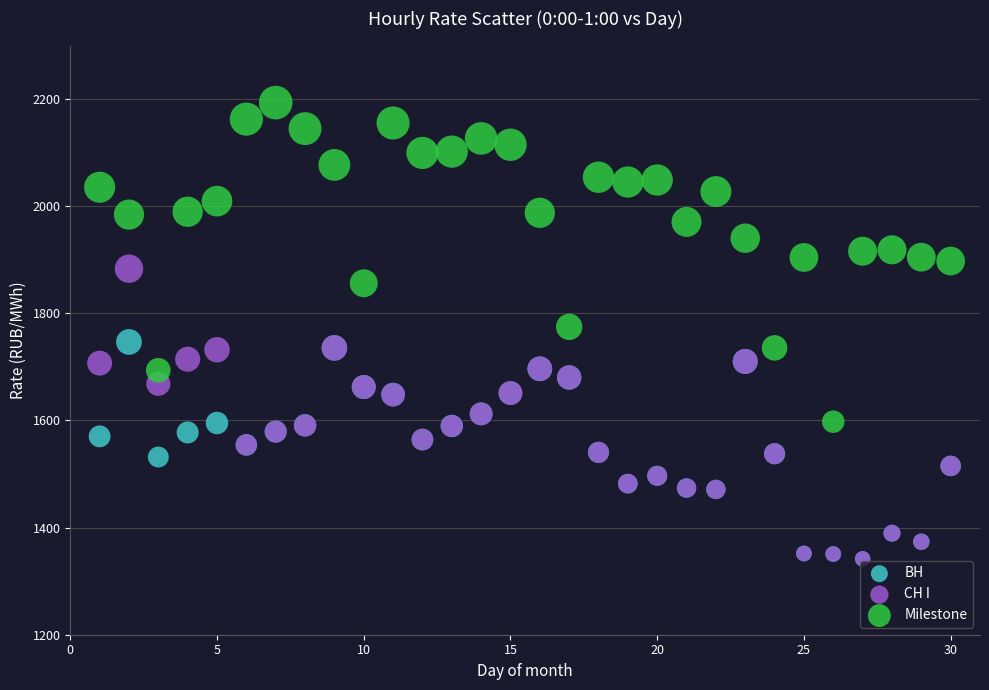

What are all the series names shown in the legend?

ВН, СН I, Milestone